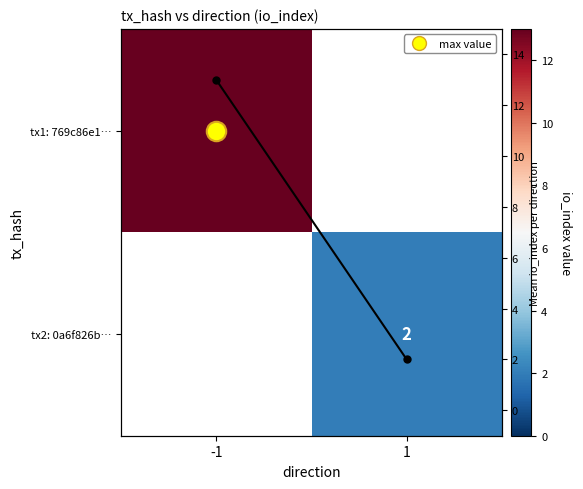

What is the approximate value of Mean io_index per direction at -1?

13.0